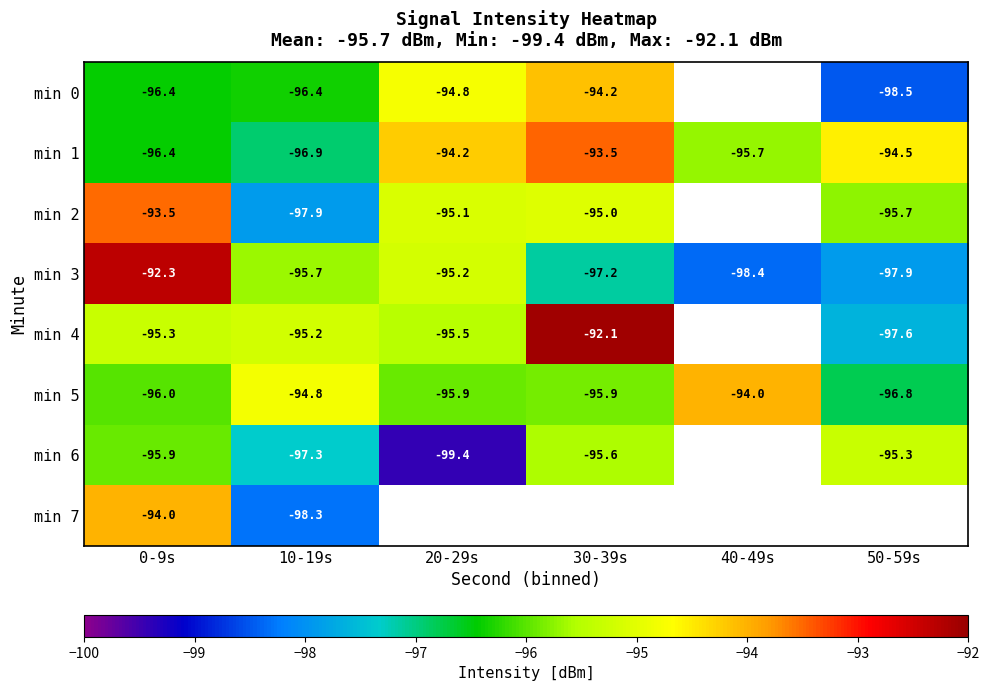

Is the value of min 6 at 10-19s greater than the value of min 2 at 50-59s?

No